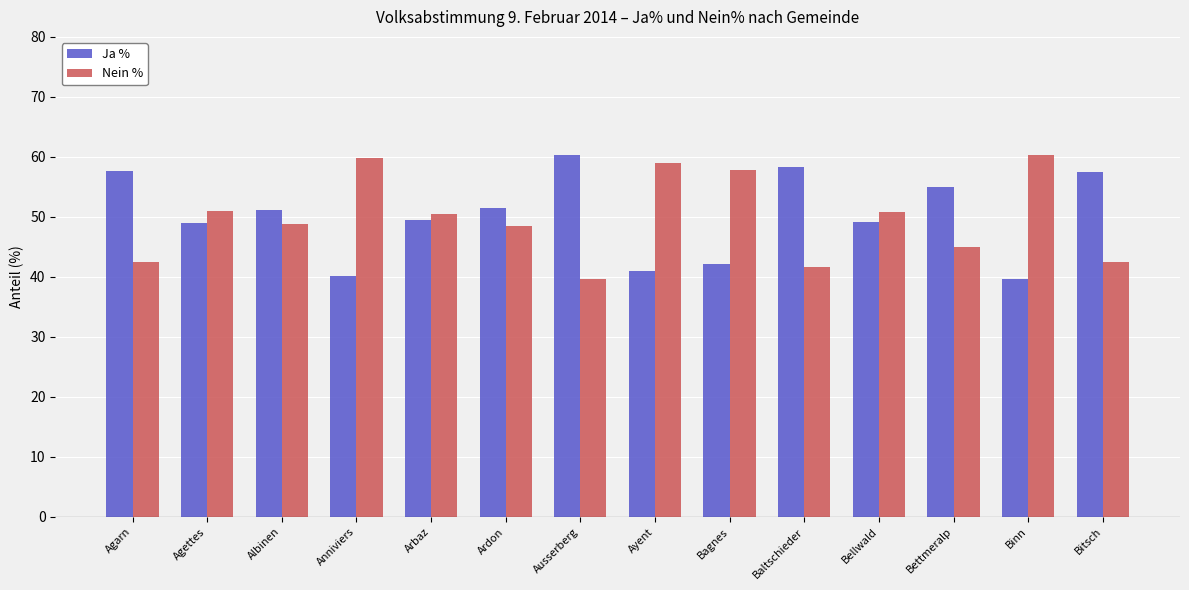

What is the value of the Nein % bar at the 5th from the left?

50.5